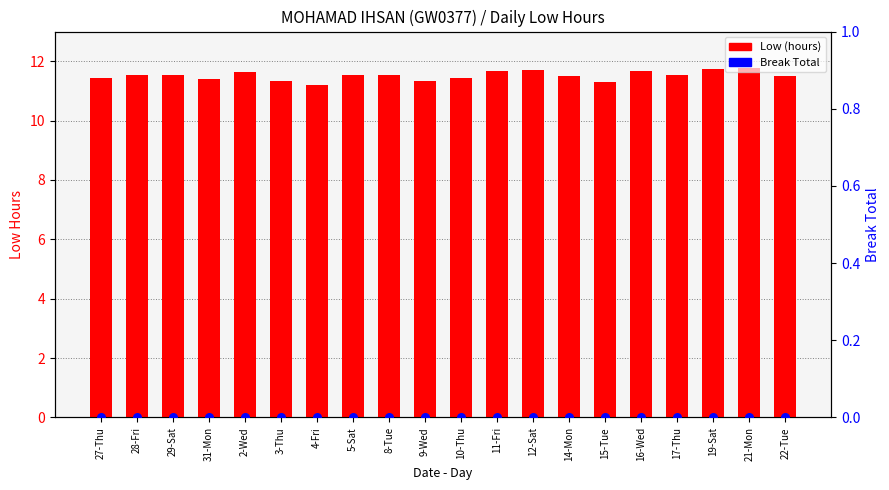

Which series has the largest Y range (max minus min)?

Low (hours)